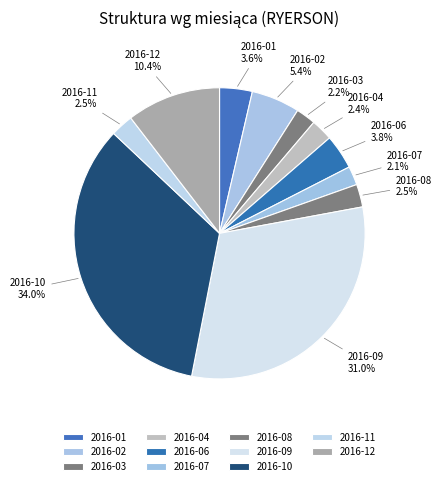

Which slice is the largest?

2016-10